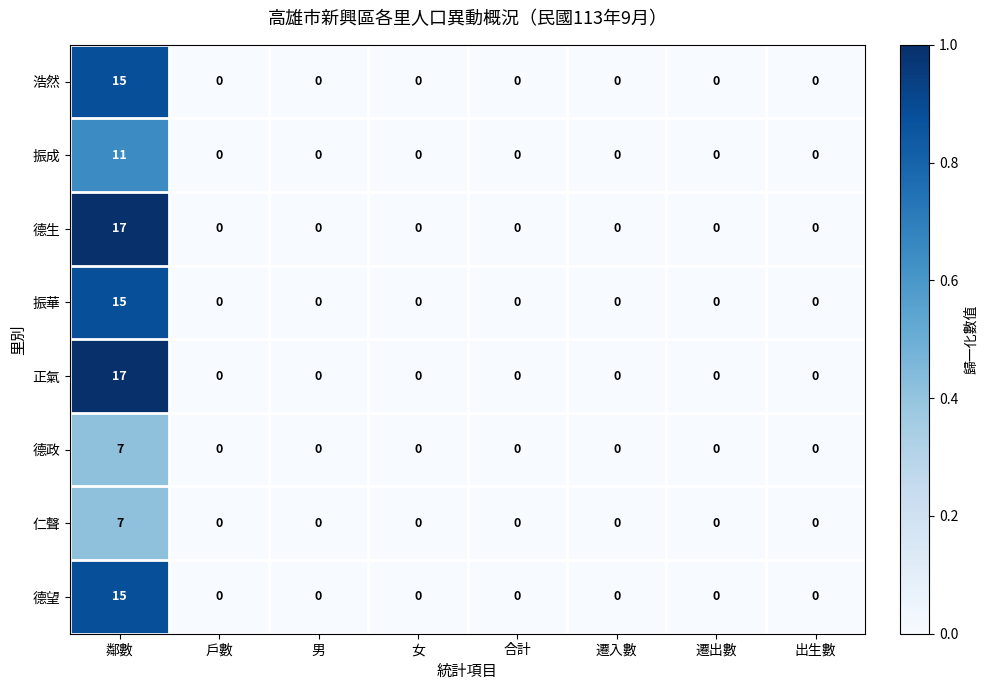

The value of 正氣 at 出生數 is 0. True or false?

True